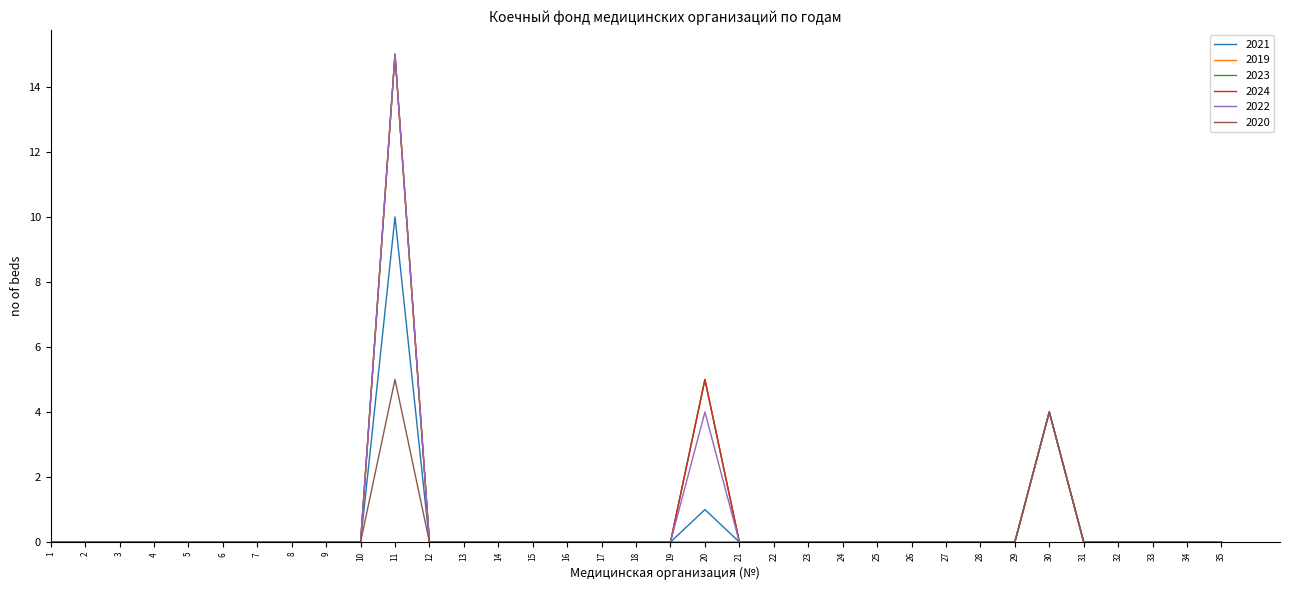

What is the greatest value displayed?

15